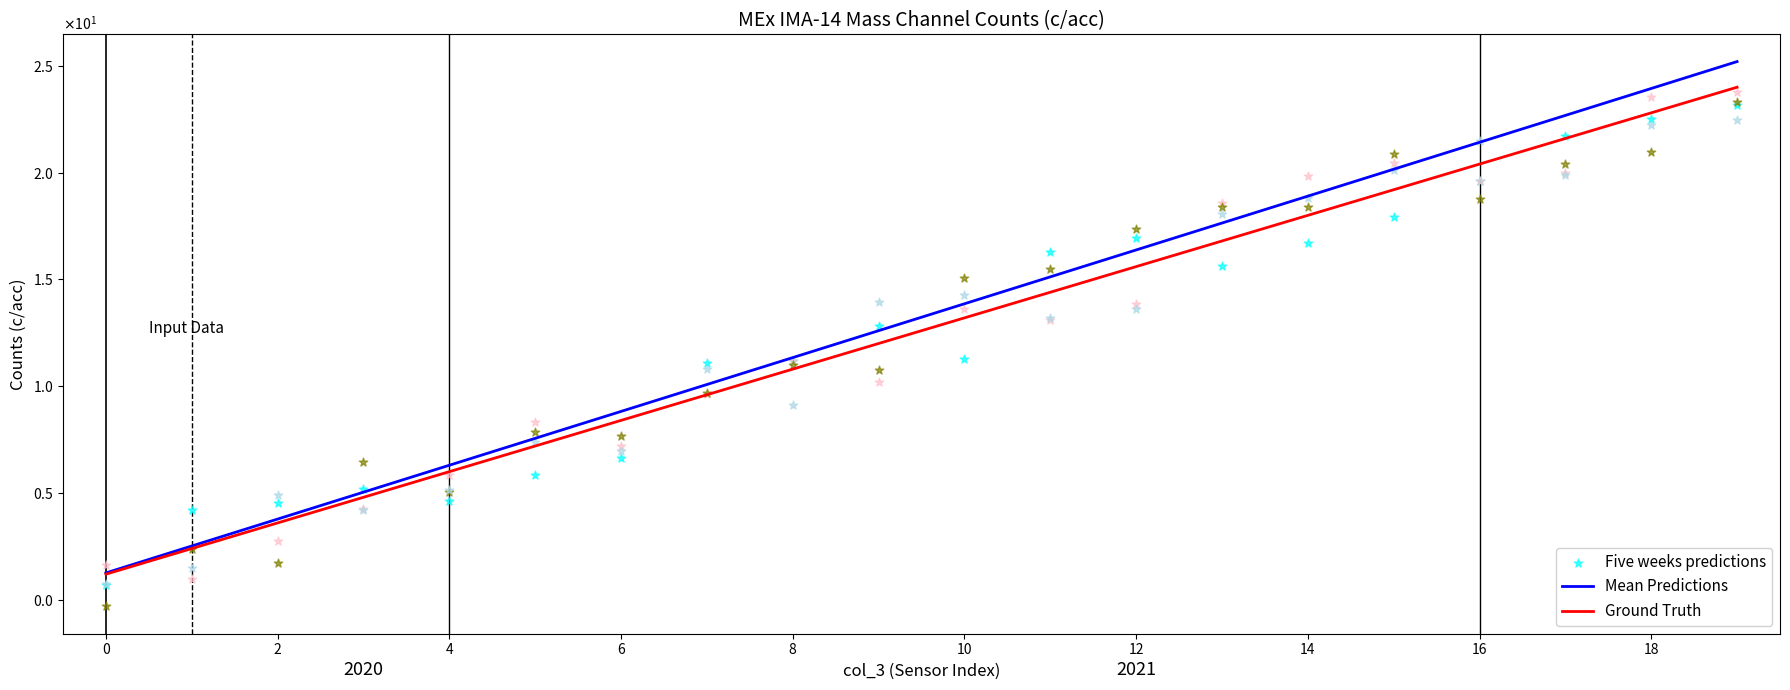

Which series reaches the maximum Y coordinate?

Mean Predictions